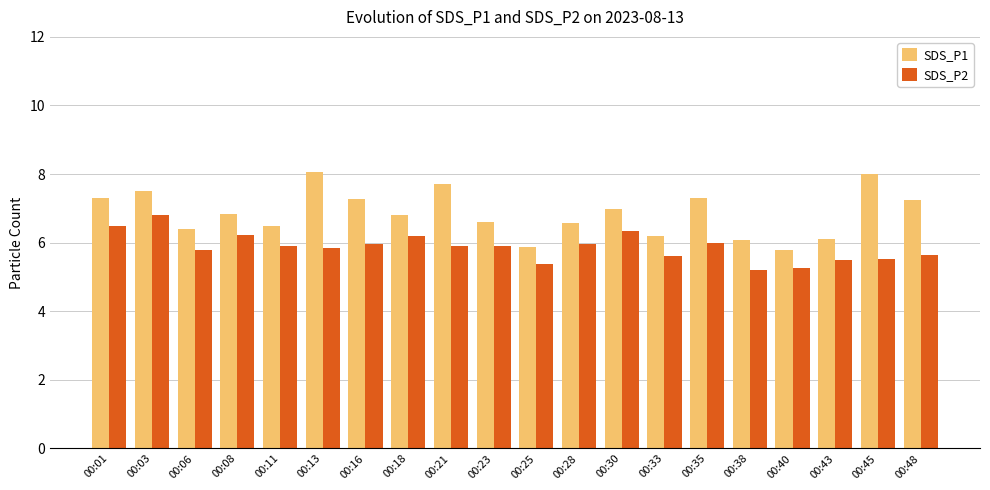

What is the spread (max minus min) of values at 00:48?

1.6